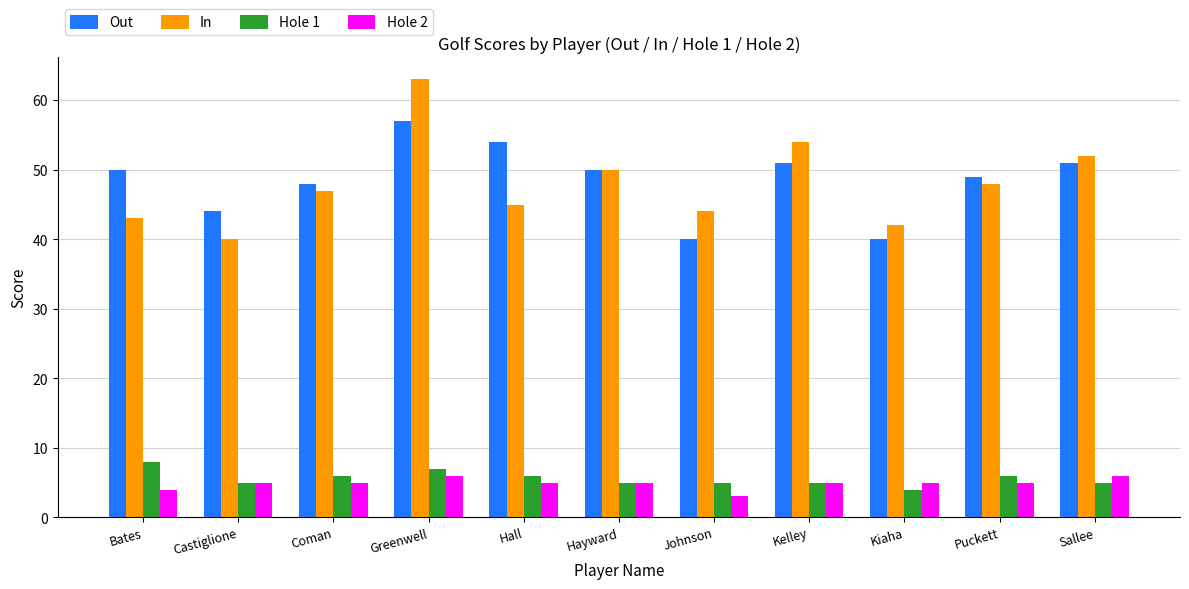

At Sallee, list the series in order from largest to smallest.

In, Out, Hole 2, Hole 1